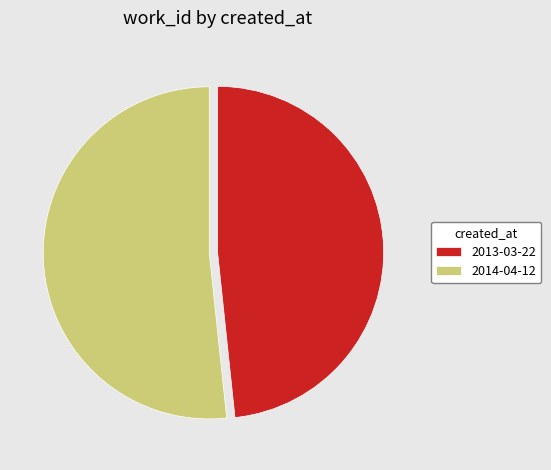

What is the smallest slice in the pie chart?

2013-03-22